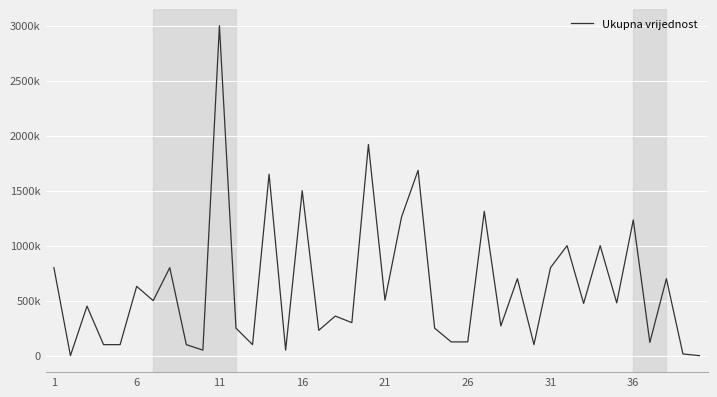

What is the difference between the maximum and minimum values?

3000000